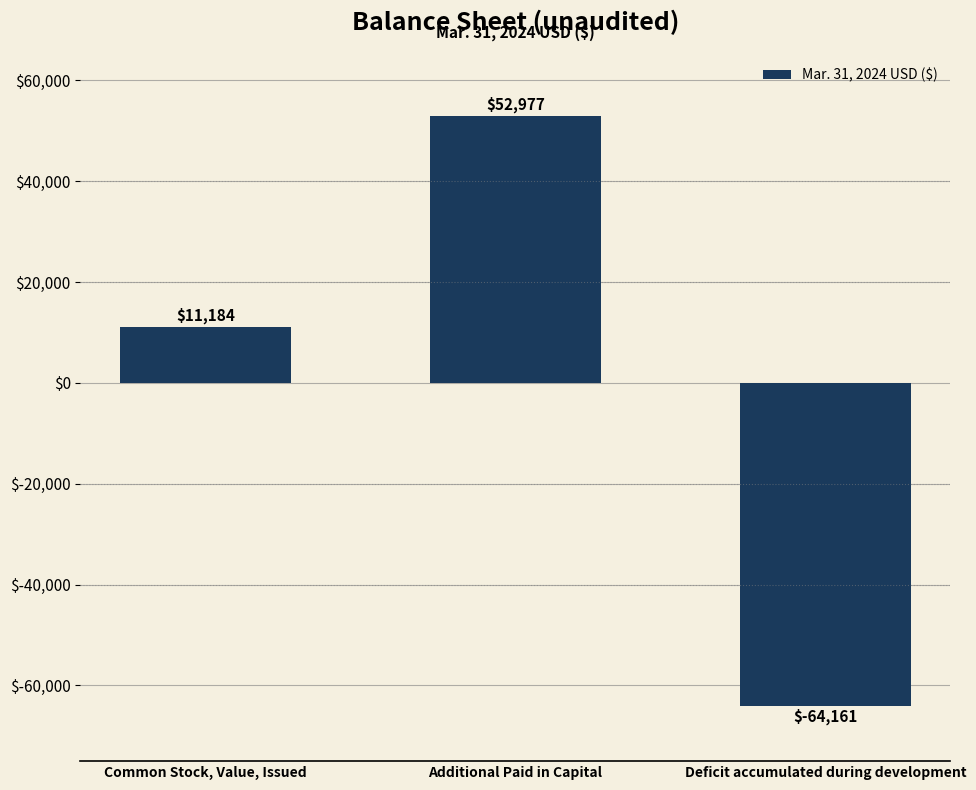

Are the bars horizontal?

No